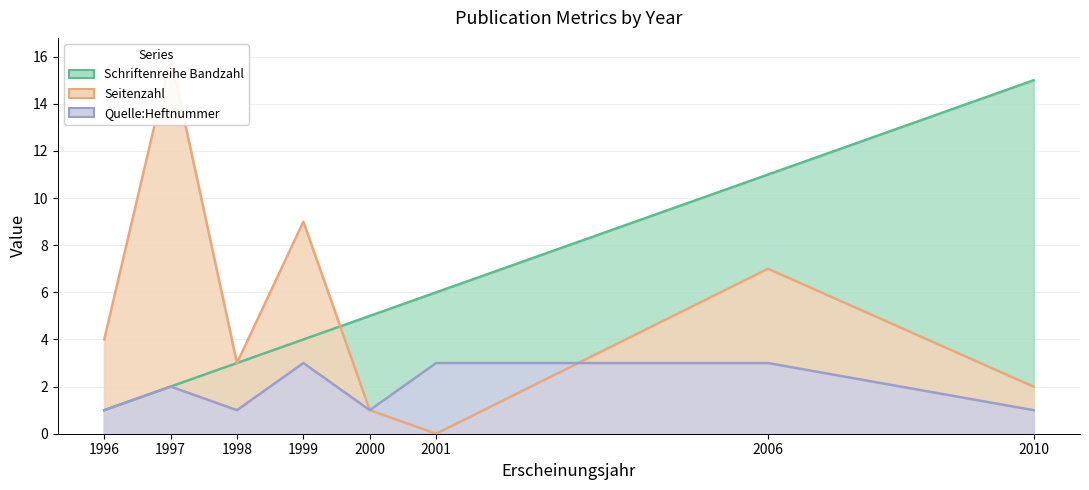

True or false: Quelle:Heftnummer and Schriftenreihe Bandzahl cross at least once.

False